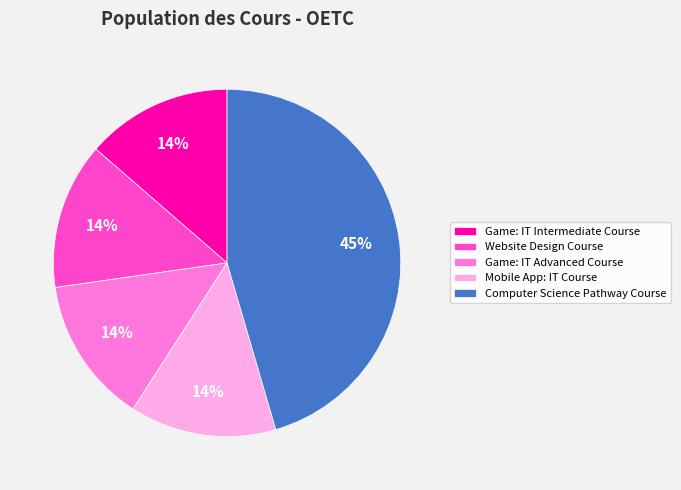

True or false: Game: IT Intermediate Course accounts for 14% of the total.

True